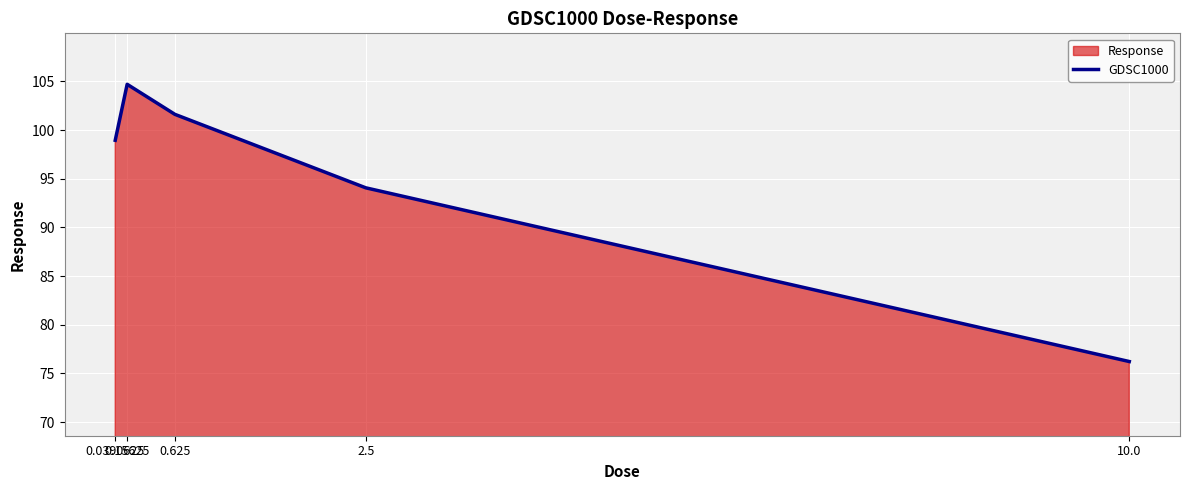

Which label corresponds to the smallest value in the chart?

10.0